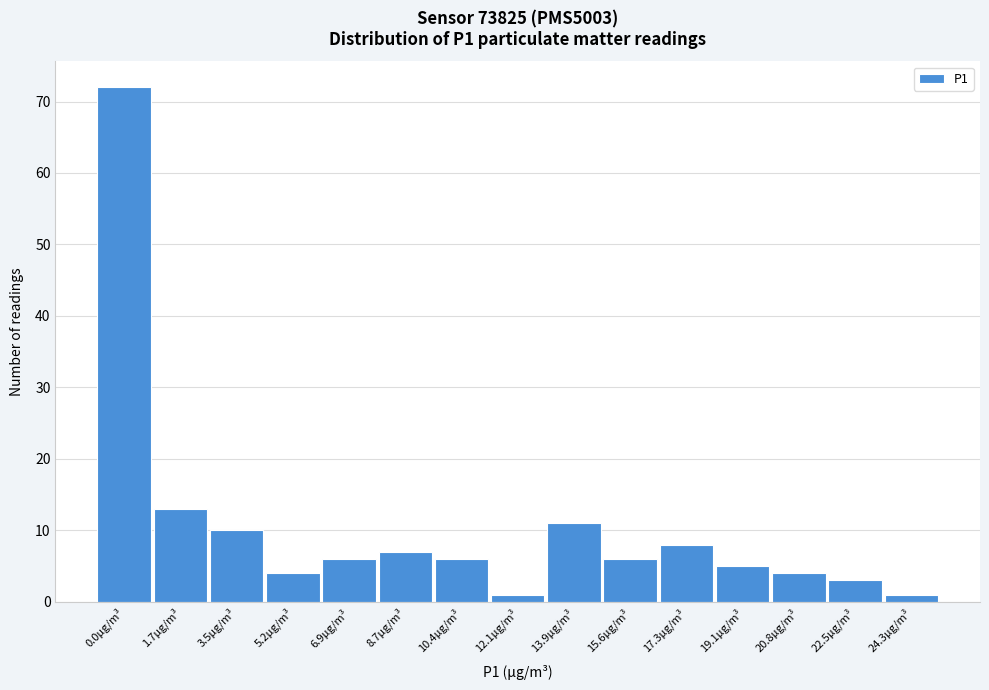

Reading left to right, list all the values displayed in this chart.

0.0μg/m³=72	1.7μg/m³=13	3.5μg/m³=10	5.2μg/m³=4	6.9μg/m³=6	8.7μg/m³=7	10.4μg/m³=6	12.1μg/m³=1	13.9μg/m³=11	15.6μg/m³=6	17.3μg/m³=8	19.1μg/m³=5	20.8μg/m³=4	22.5μg/m³=3	24.3μg/m³=1